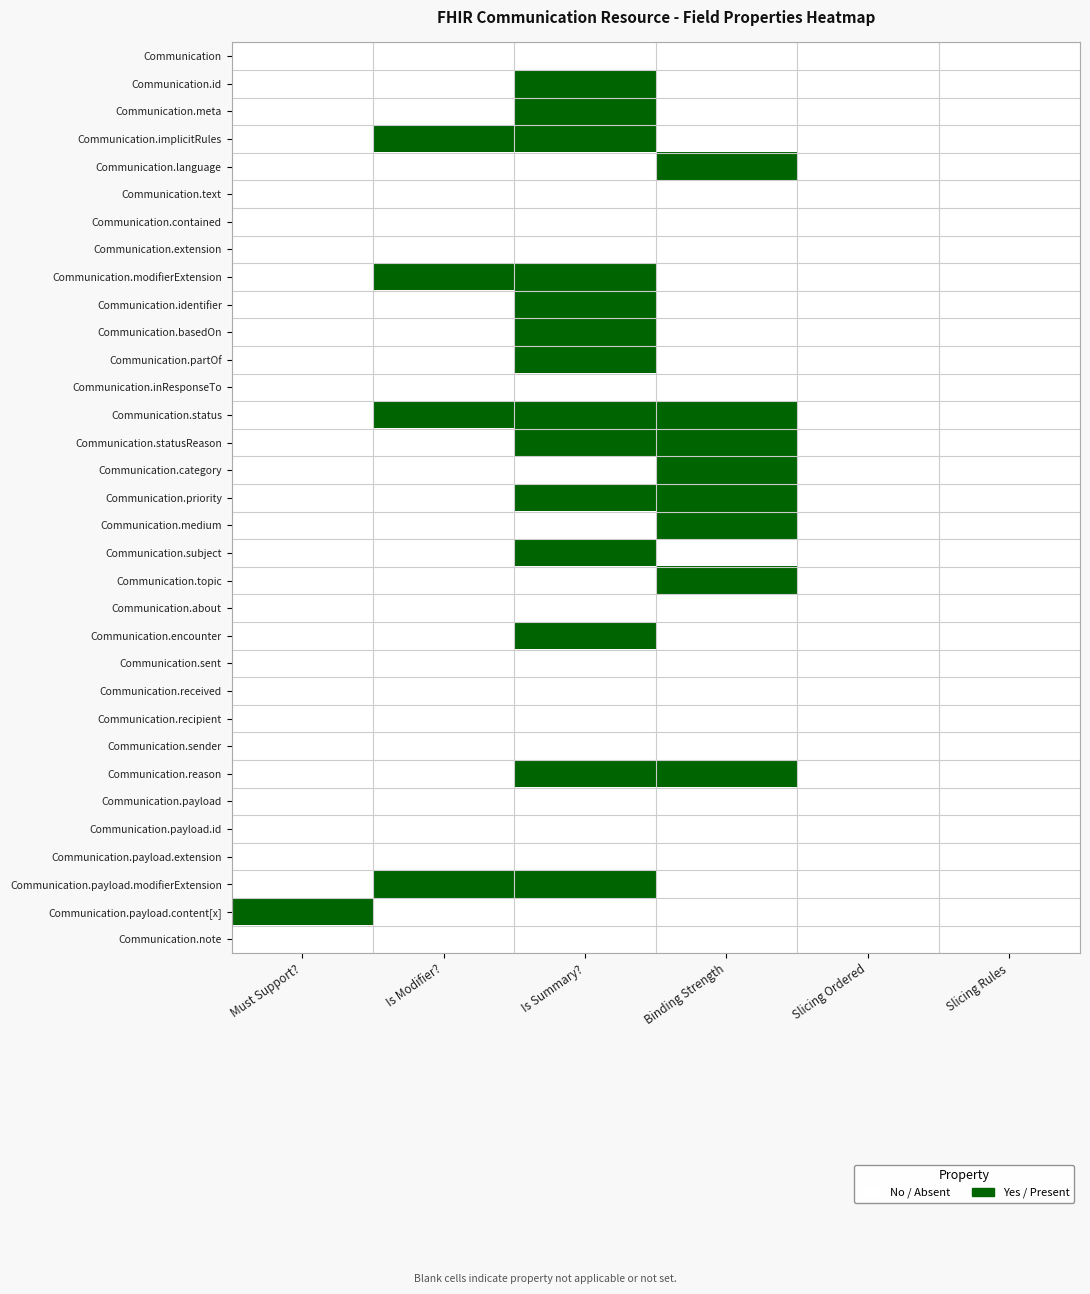

Reading left to right, transcribe all the data shown in this chart.

Communication: Must Support?=0	Is Modifier?=0	Is Summary?=0	Binding Strength=0	Slicing Ordered=0	Slicing Rules=0
Communication.id: Must Support?=0	Is Modifier?=0	Is Summary?=1	Binding Strength=0	Slicing Ordered=0	Slicing Rules=0
Communication.meta: Must Support?=0	Is Modifier?=0	Is Summary?=1	Binding Strength=0	Slicing Ordered=0	Slicing Rules=0
Communication.implicitRules: Must Support?=0	Is Modifier?=1	Is Summary?=1	Binding Strength=0	Slicing Ordered=0	Slicing Rules=0
Communication.language: Must Support?=0	Is Modifier?=0	Is Summary?=0	Binding Strength=1	Slicing Ordered=0	Slicing Rules=0
Communication.text: Must Support?=0	Is Modifier?=0	Is Summary?=0	Binding Strength=0	Slicing Ordered=0	Slicing Rules=0
Communication.contained: Must Support?=0	Is Modifier?=0	Is Summary?=0	Binding Strength=0	Slicing Ordered=0	Slicing Rules=0
Communication.extension: Must Support?=0	Is Modifier?=0	Is Summary?=0	Binding Strength=0	Slicing Ordered=0	Slicing Rules=0
Communication.modifierExtension: Must Support?=0	Is Modifier?=1	Is Summary?=1	Binding Strength=0	Slicing Ordered=0	Slicing Rules=0
Communication.identifier: Must Support?=0	Is Modifier?=0	Is Summary?=1	Binding Strength=0	Slicing Ordered=0	Slicing Rules=0
Communication.basedOn: Must Support?=0	Is Modifier?=0	Is Summary?=1	Binding Strength=0	Slicing Ordered=0	Slicing Rules=0
Communication.partOf: Must Support?=0	Is Modifier?=0	Is Summary?=1	Binding Strength=0	Slicing Ordered=0	Slicing Rules=0
Communication.inResponseTo: Must Support?=0	Is Modifier?=0	Is Summary?=0	Binding Strength=0	Slicing Ordered=0	Slicing Rules=0
Communication.status: Must Support?=0	Is Modifier?=1	Is Summary?=1	Binding Strength=1	Slicing Ordered=0	Slicing Rules=0
Communication.statusReason: Must Support?=0	Is Modifier?=0	Is Summary?=1	Binding Strength=1	Slicing Ordered=0	Slicing Rules=0
Communication.category: Must Support?=0	Is Modifier?=0	Is Summary?=0	Binding Strength=1	Slicing Ordered=0	Slicing Rules=0
Communication.priority: Must Support?=0	Is Modifier?=0	Is Summary?=1	Binding Strength=1	Slicing Ordered=0	Slicing Rules=0
Communication.medium: Must Support?=0	Is Modifier?=0	Is Summary?=0	Binding Strength=1	Slicing Ordered=0	Slicing Rules=0
Communication.subject: Must Support?=0	Is Modifier?=0	Is Summary?=1	Binding Strength=0	Slicing Ordered=0	Slicing Rules=0
Communication.topic: Must Support?=0	Is Modifier?=0	Is Summary?=0	Binding Strength=1	Slicing Ordered=0	Slicing Rules=0
Communication.about: Must Support?=0	Is Modifier?=0	Is Summary?=0	Binding Strength=0	Slicing Ordered=0	Slicing Rules=0
Communication.encounter: Must Support?=0	Is Modifier?=0	Is Summary?=1	Binding Strength=0	Slicing Ordered=0	Slicing Rules=0
Communication.sent: Must Support?=0	Is Modifier?=0	Is Summary?=0	Binding Strength=0	Slicing Ordered=0	Slicing Rules=0
Communication.received: Must Support?=0	Is Modifier?=0	Is Summary?=0	Binding Strength=0	Slicing Ordered=0	Slicing Rules=0
Communication.recipient: Must Support?=0	Is Modifier?=0	Is Summary?=0	Binding Strength=0	Slicing Ordered=0	Slicing Rules=0
Communication.sender: Must Support?=0	Is Modifier?=0	Is Summary?=0	Binding Strength=0	Slicing Ordered=0	Slicing Rules=0
Communication.reason: Must Support?=0	Is Modifier?=0	Is Summary?=1	Binding Strength=1	Slicing Ordered=0	Slicing Rules=0
Communication.payload: Must Support?=0	Is Modifier?=0	Is Summary?=0	Binding Strength=0	Slicing Ordered=0	Slicing Rules=0
Communication.payload.id: Must Support?=0	Is Modifier?=0	Is Summary?=0	Binding Strength=0	Slicing Ordered=0	Slicing Rules=0
Communication.payload.extension: Must Support?=0	Is Modifier?=0	Is Summary?=0	Binding Strength=0	Slicing Ordered=0	Slicing Rules=0
Communication.payload.modifierExtension: Must Support?=0	Is Modifier?=1	Is Summary?=1	Binding Strength=0	Slicing Ordered=0	Slicing Rules=0
Communication.payload.content[x]: Must Support?=1	Is Modifier?=0	Is Summary?=0	Binding Strength=0	Slicing Ordered=0	Slicing Rules=0
Communication.note: Must Support?=0	Is Modifier?=0	Is Summary?=0	Binding Strength=0	Slicing Ordered=0	Slicing Rules=0